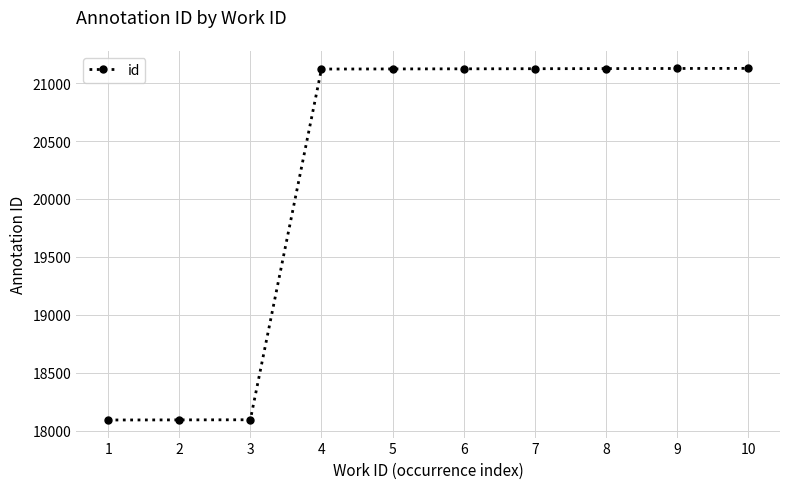

What is the minimum value shown in the chart?

18093